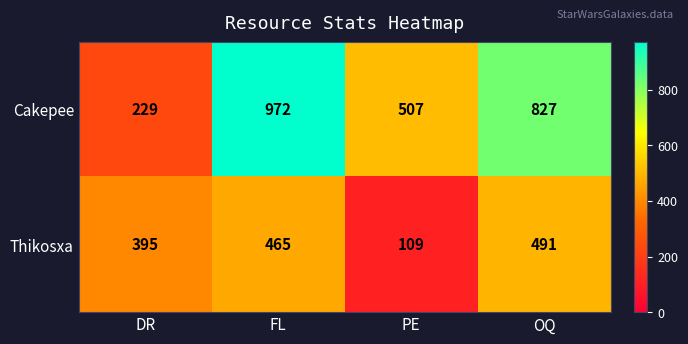

Rank the series at PE from lowest to highest value.

Thikosxa, Cakepee